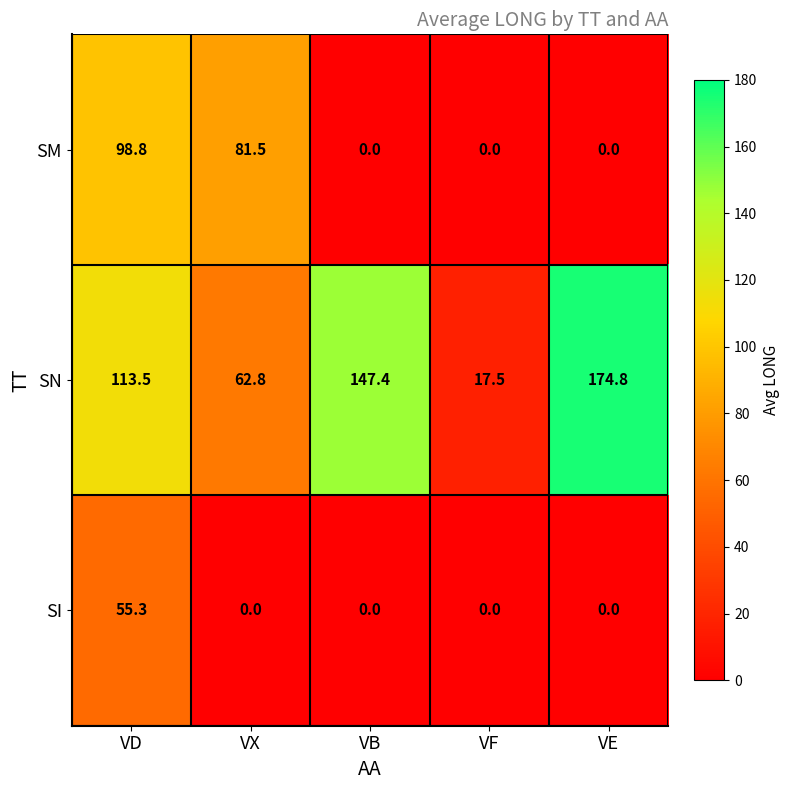

Which series changed the most between VD and VE?

SM